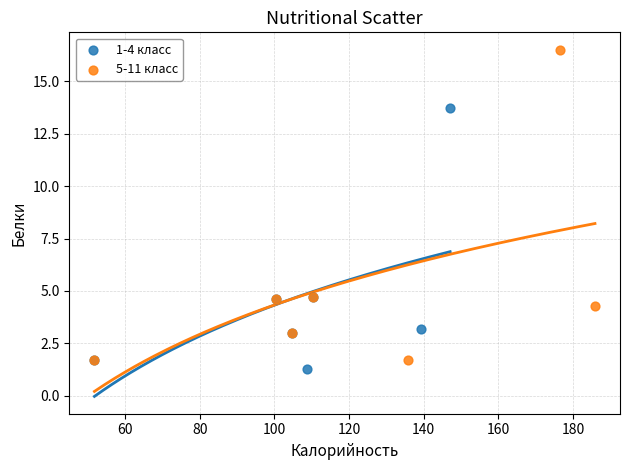

Which series reaches the maximum Y coordinate?

5-11 класс